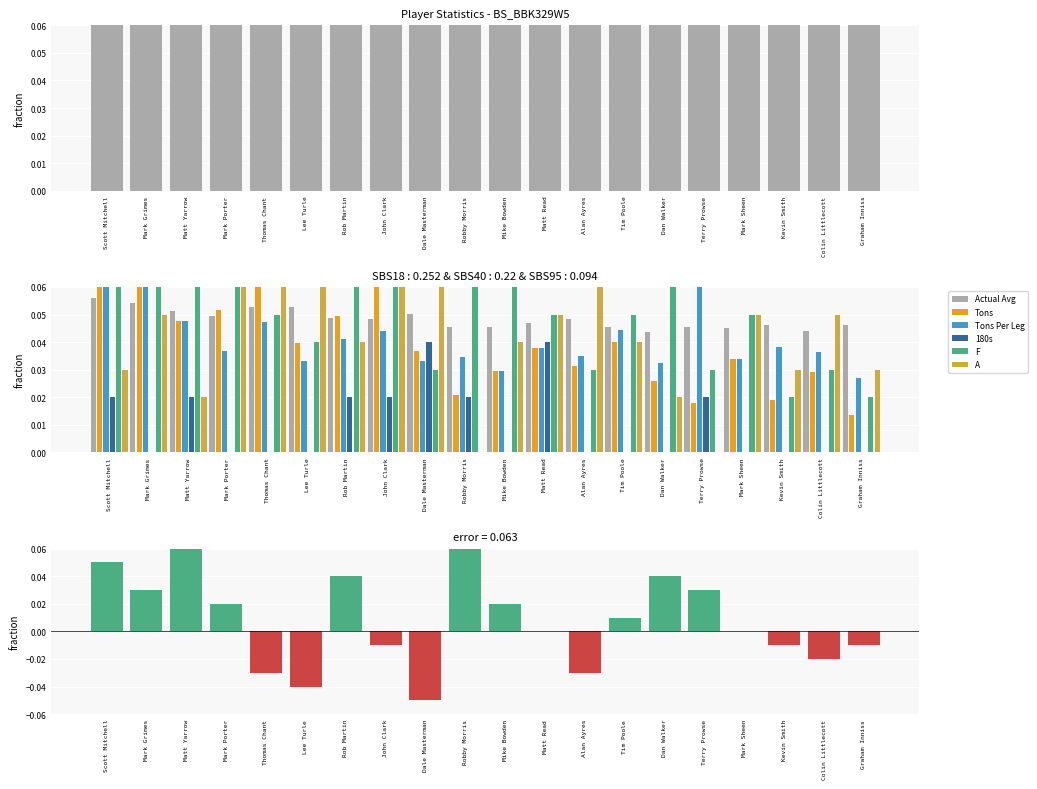

What is the difference between the second highest and minimum values in the A series?

0.1